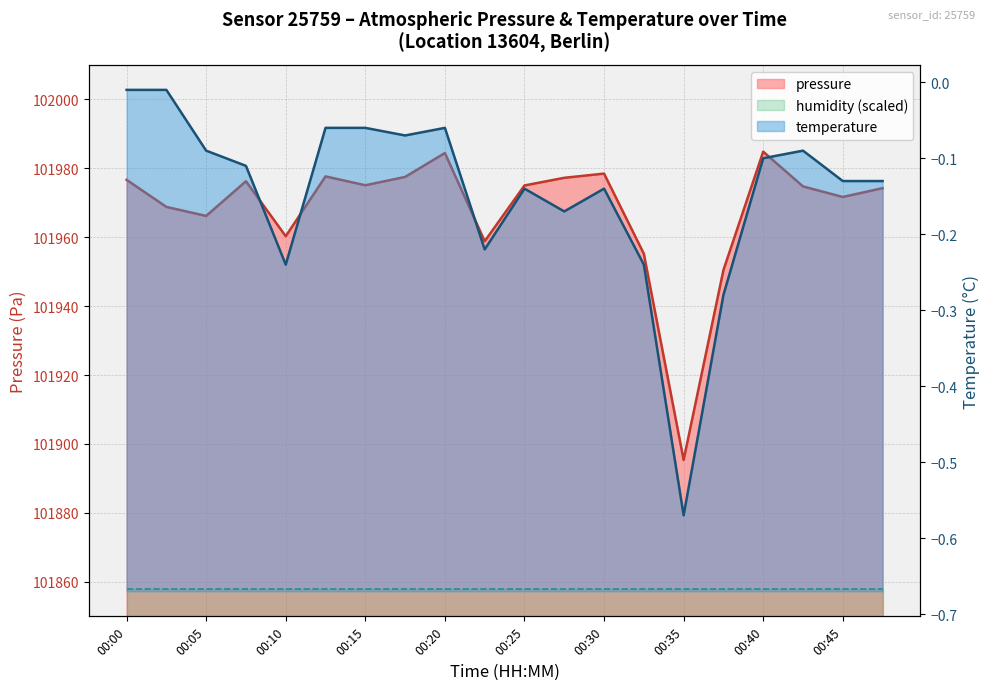

What is the value of the 20th point from the left?

101974.2